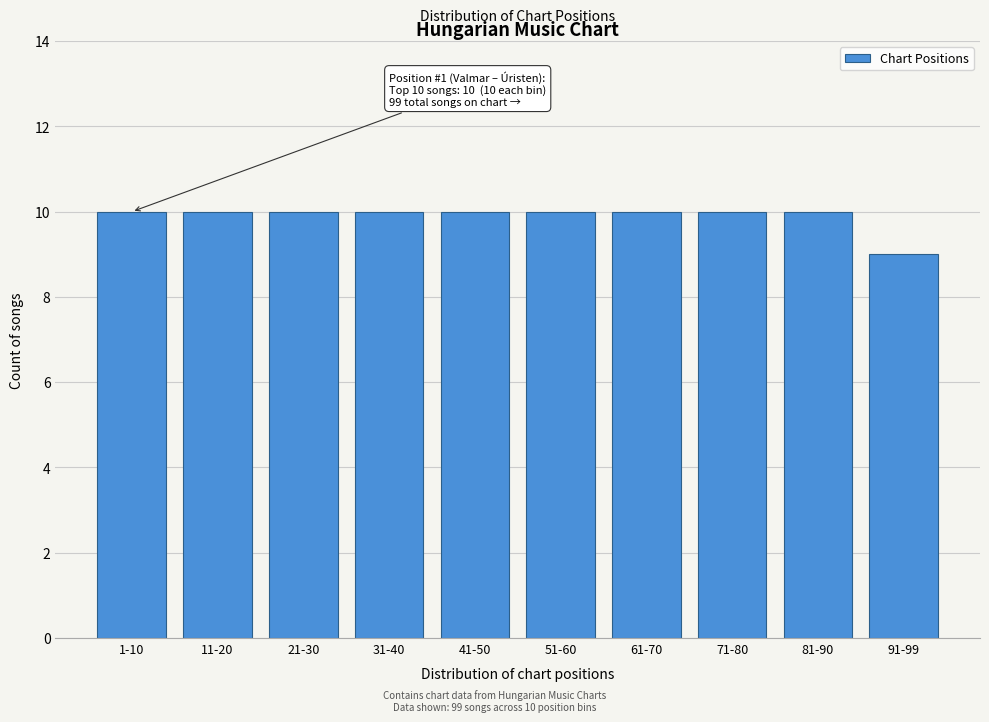

Reading left to right, what are all the values shown in this chart?

10	10	10	10	10	10	10	10	10	9